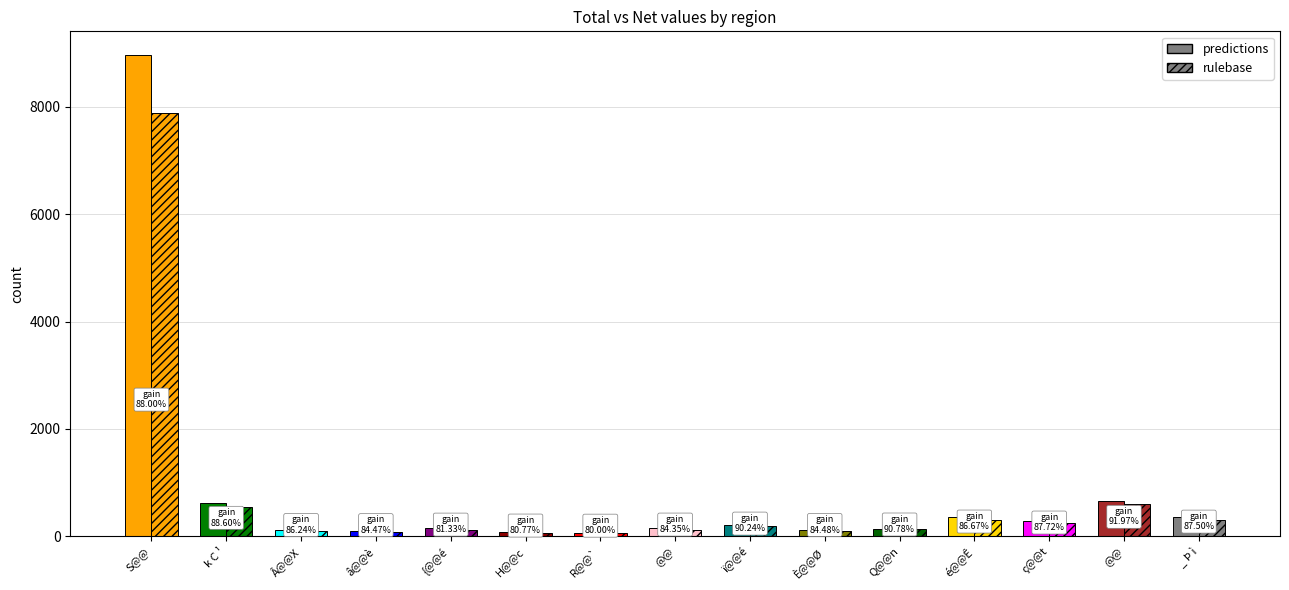

How many values in the rulebase series exceed 128?

7